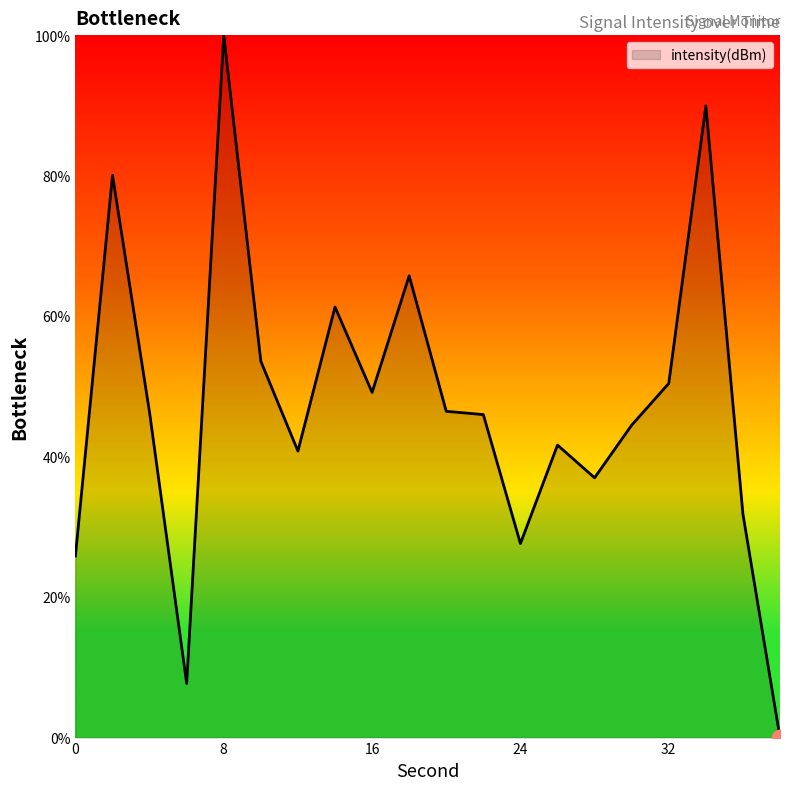

What is the difference between the maximum and minimum values?

100.0